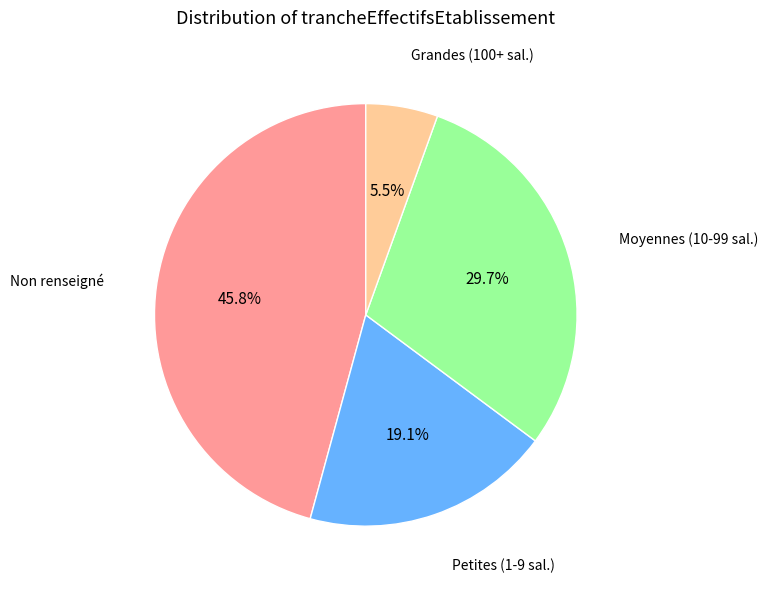

Is there any slice that represents more than half of the pie?

No